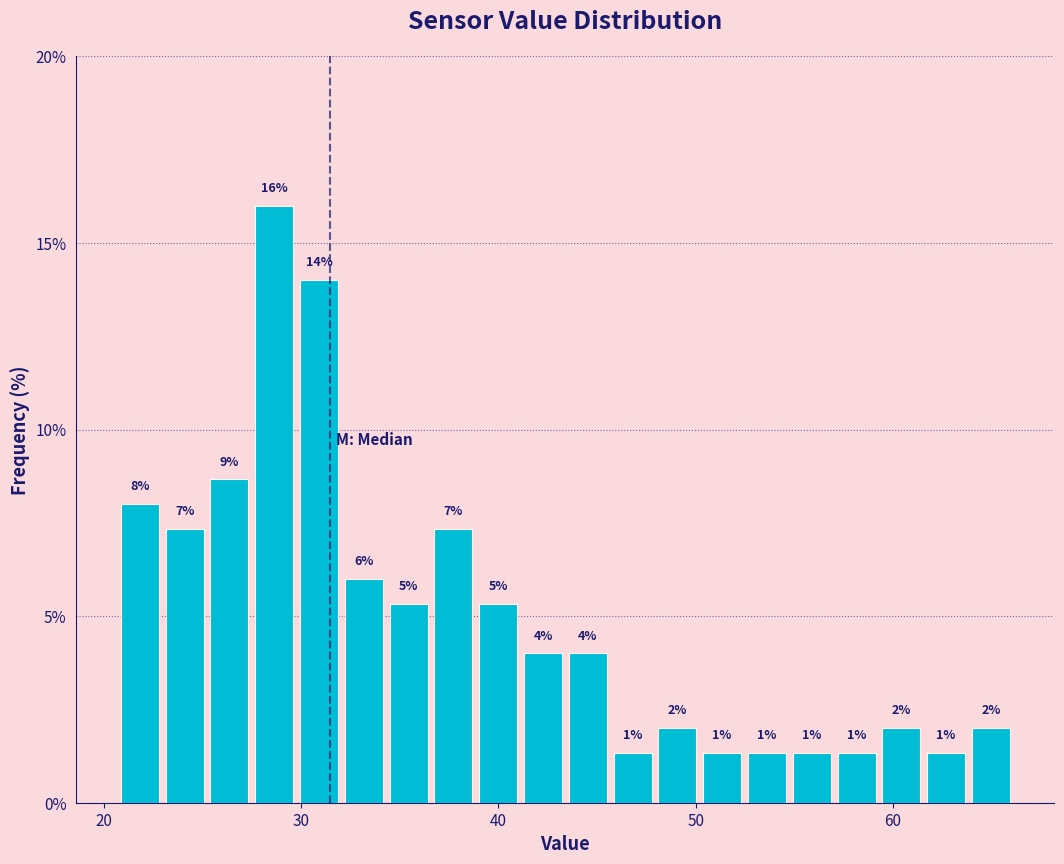

Read against the x-axis, roughly where is the centre of the tallest bar?

29